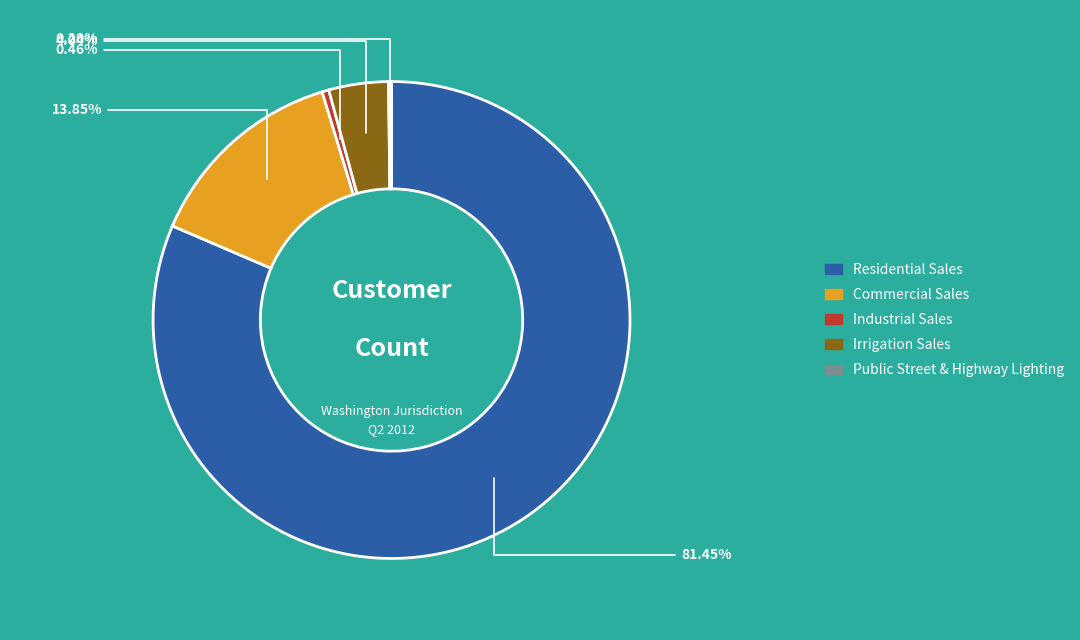

To the nearest percent, what is the average slice percentage?

20%